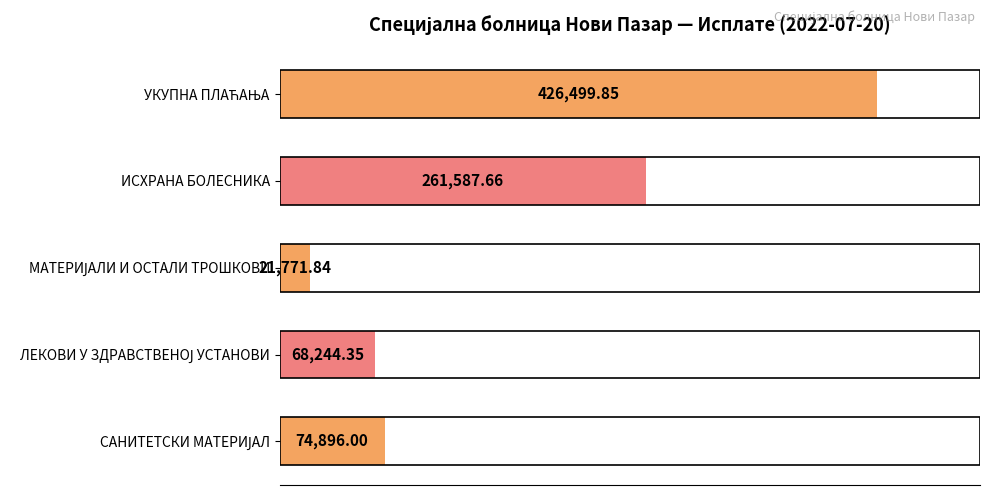

Where is the data nearest to the value 224135?

ИСХРАНА БОЛЕСНИКА